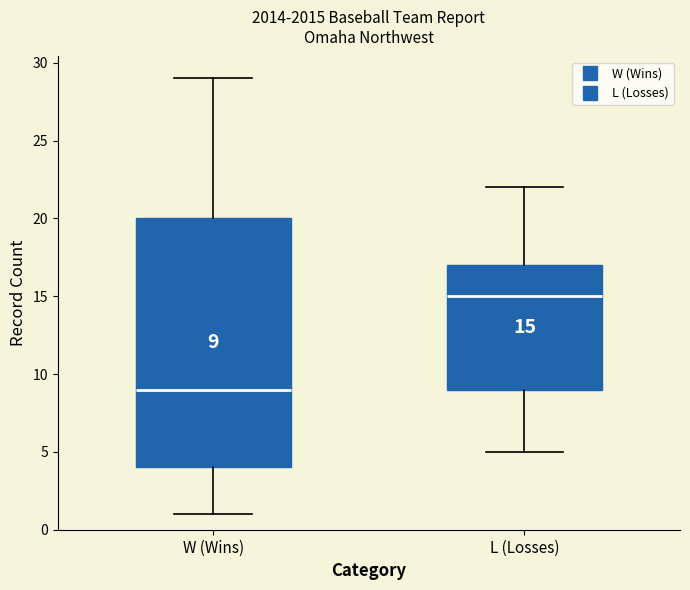

Which box is the tallest, from its lower edge to its upper edge?

W (Wins)